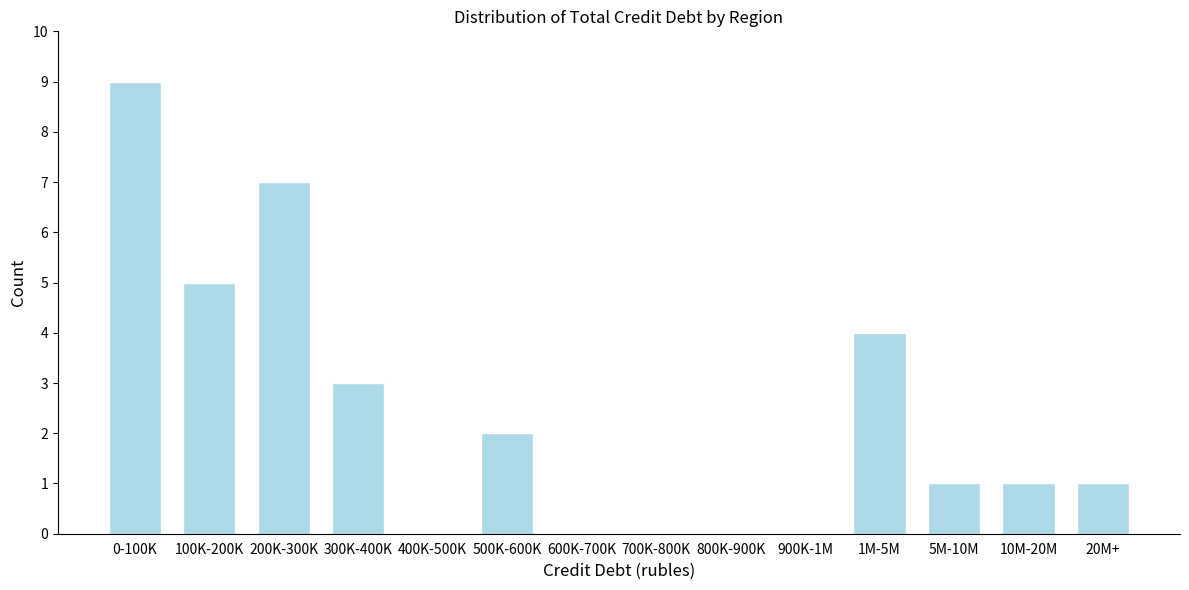

Reading left to right, list all the values displayed in this chart.

0-100K=9	100K-200K=5	200K-300K=7	300K-400K=3	400K-500K=0	500K-600K=2	600K-700K=0	700K-800K=0	800K-900K=0	900K-1M=0	1M-5M=4	5M-10M=1	10M-20M=1	20M+=1